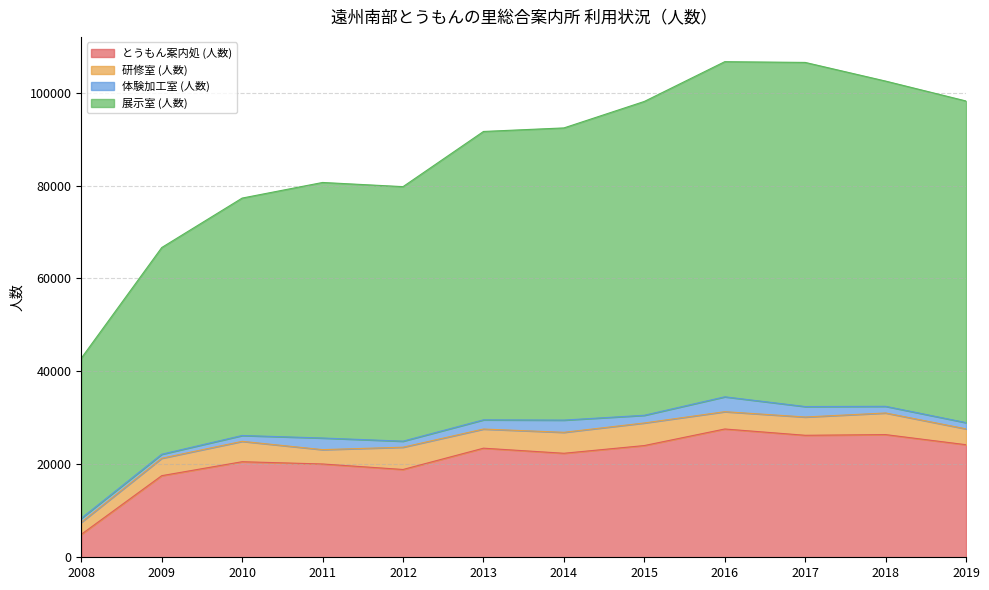

What is the value of the とうもん案内処 (人数) point at the 5th from the left?

18892